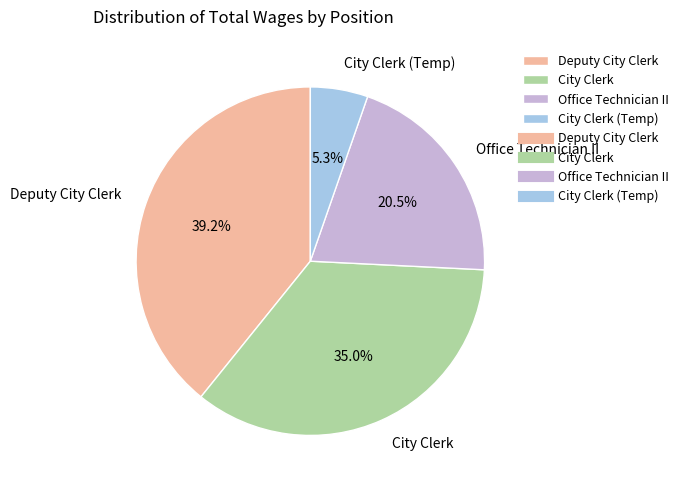

The City Clerk (Temp) slice represents 5% of the pie. True or false?

True